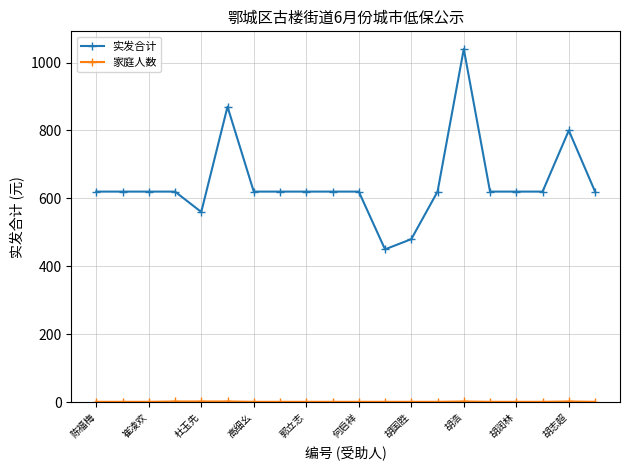

What is the difference between the second highest and second lowest values in the 实发合计 series?

390